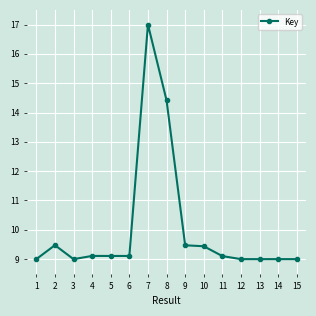

At which label is the value closest to 13?

8